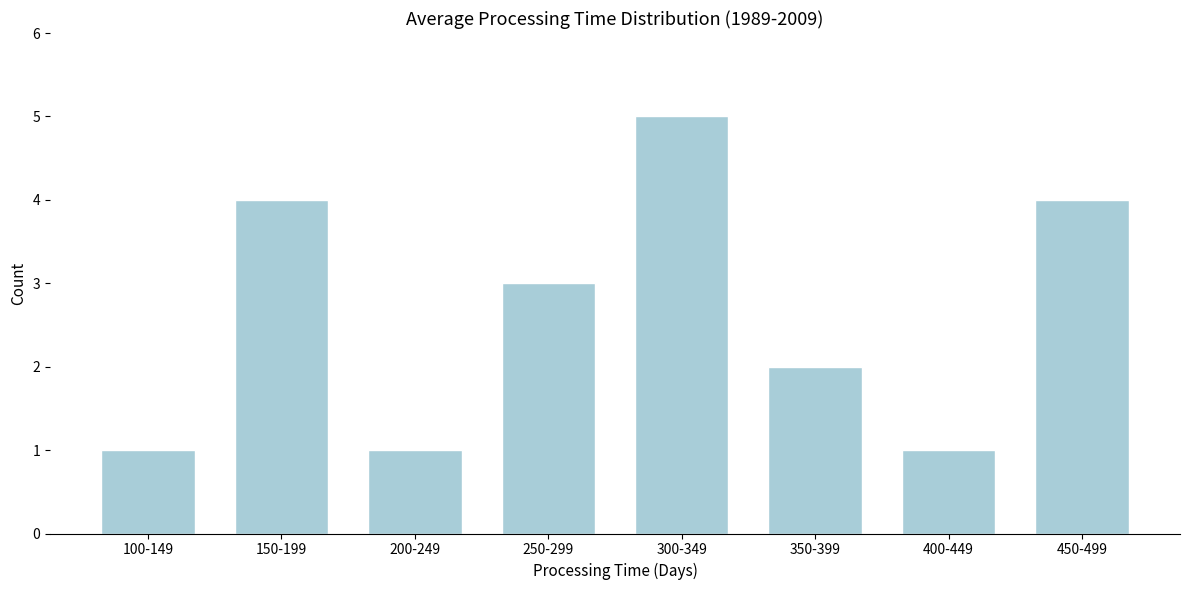

Reading left to right, what are all the values shown in this chart?

1	4	1	3	5	2	1	4